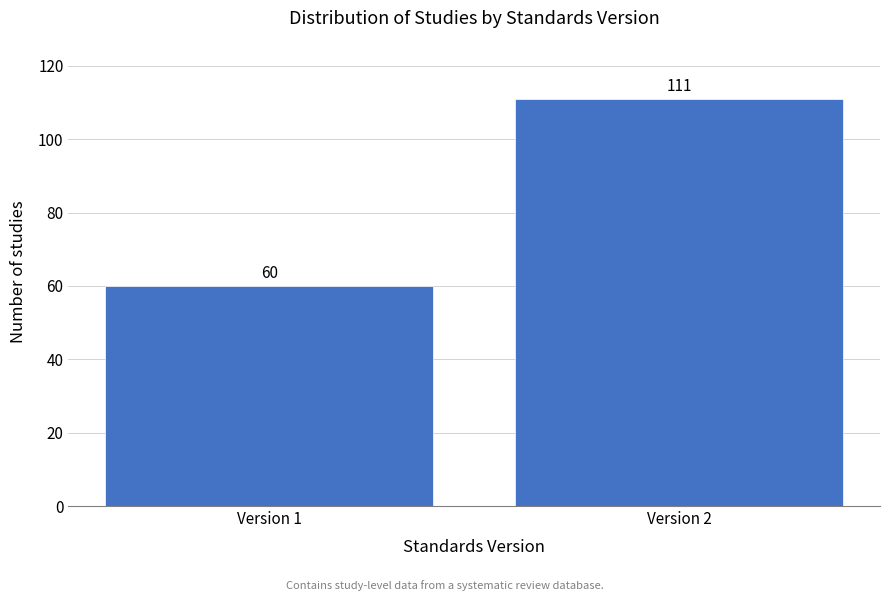

Reading left to right, transcribe all the data shown in this chart.

60	111